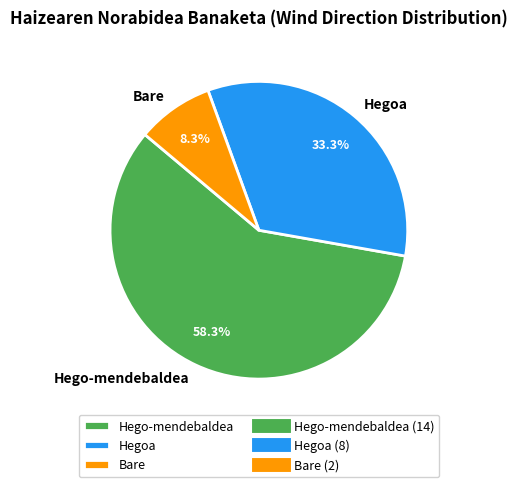

Which slice is the smallest?

Bare